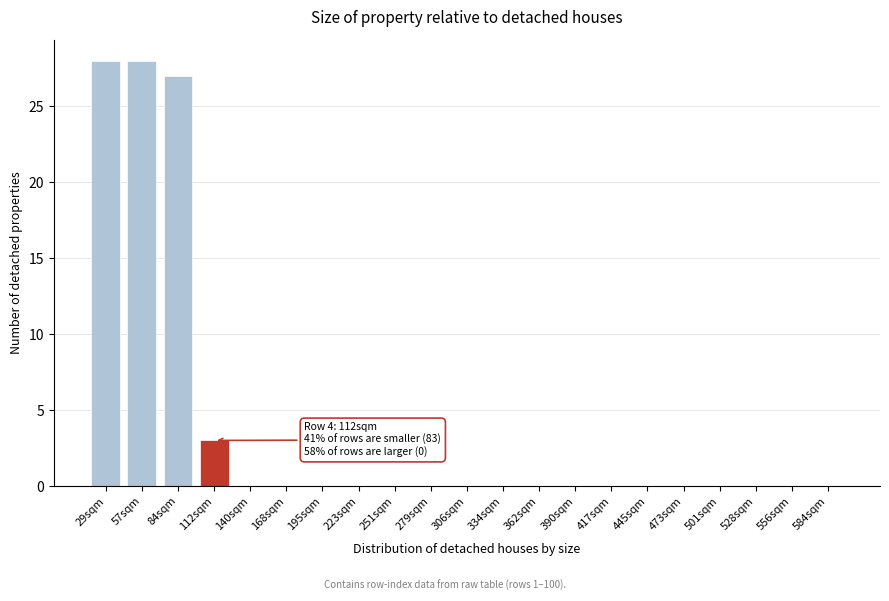

Reading right to left, extract all data points from this chart.

584sqm=0	556sqm=0	528sqm=0	501sqm=0	473sqm=0	445sqm=0	417sqm=0	390sqm=0	362sqm=0	334sqm=0	306sqm=0	279sqm=0	251sqm=0	223sqm=0	195sqm=0	168sqm=0	140sqm=0	112sqm=3	84sqm=27	57sqm=28	29sqm=28